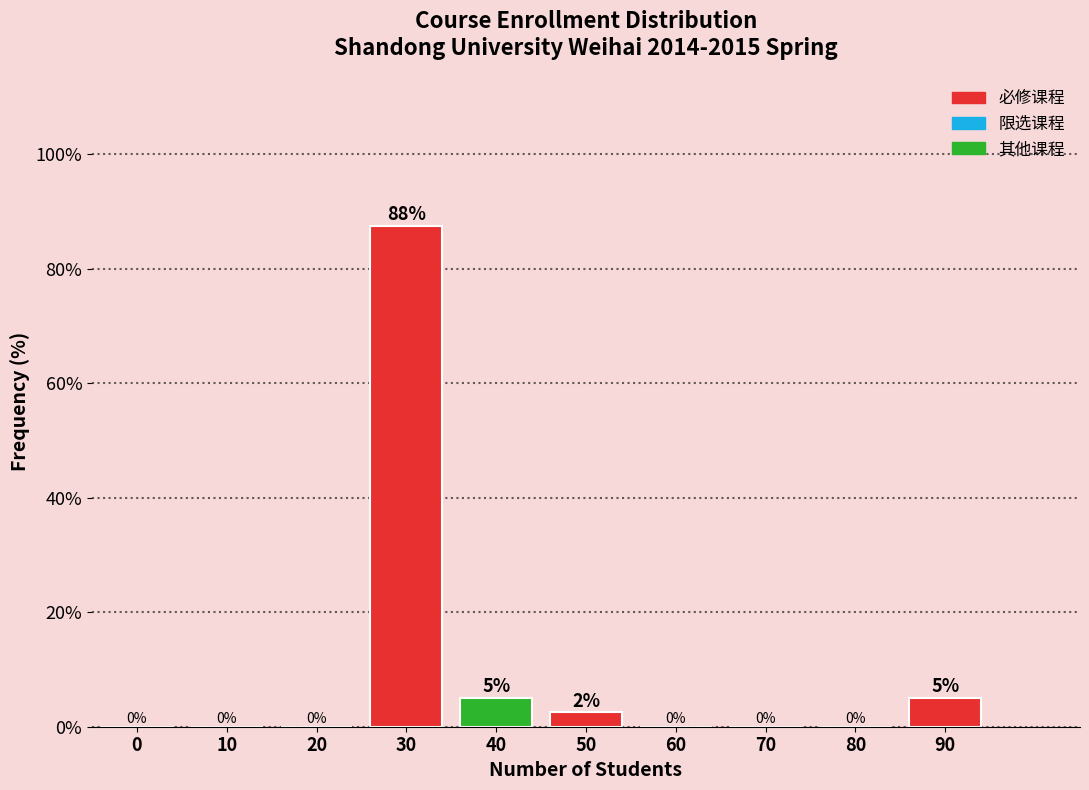

What value does the data have at 40?

5.0